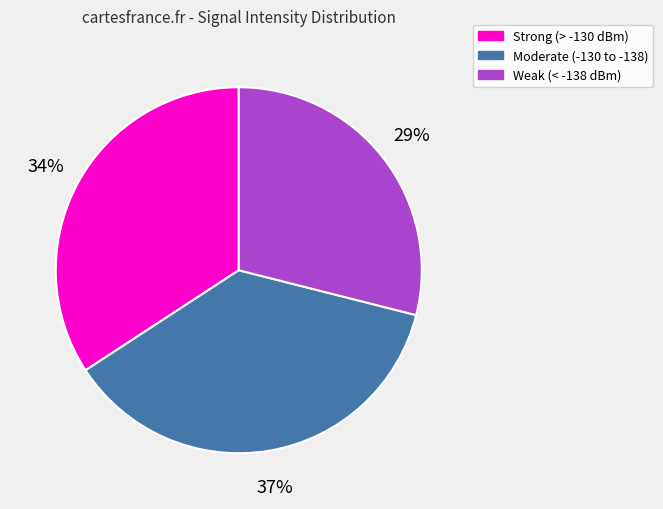

To the nearest percent, what is the difference between the largest and smallest slice percentages?

8%